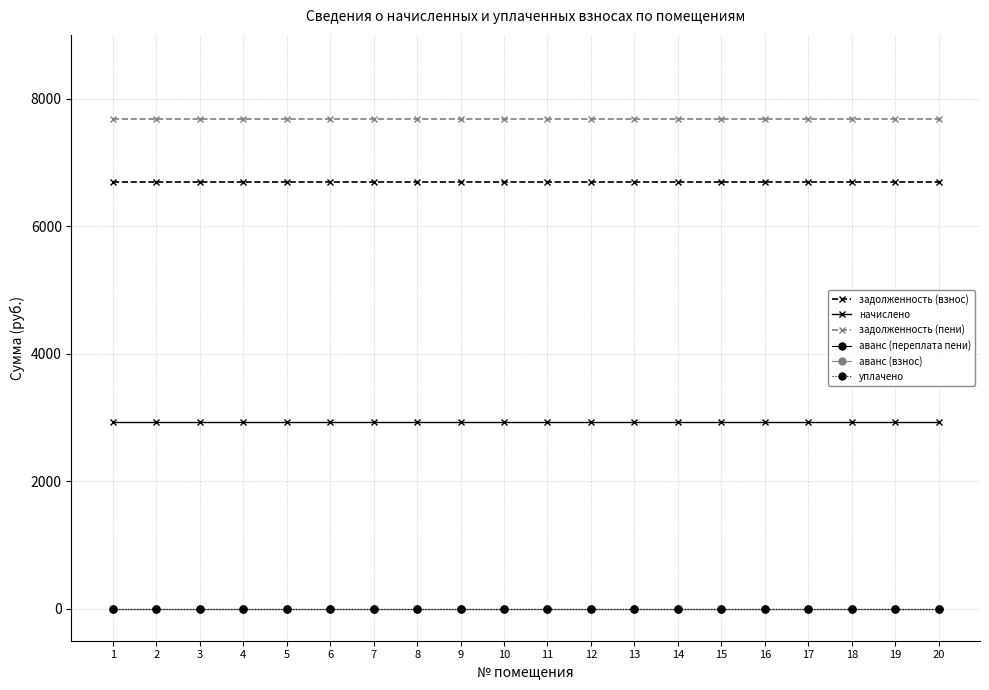

The задолженность (взнос) series shows 6700.5 at 10. True or false?

True